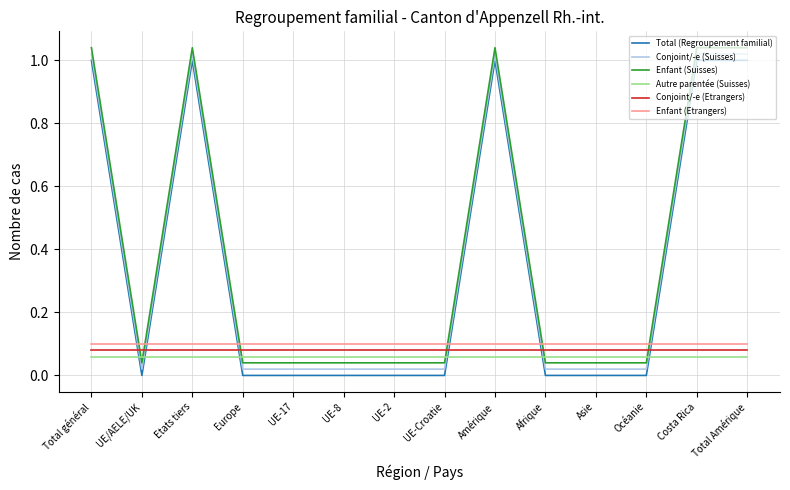

Reading right to left, extract all data points from this chart.

Total (Regroupement familial): Total Amérique=1.0	Costa Rica=1.0	Océanie=0.0	Asie=0.0	Afrique=0.0	Amérique=1.0	UE-Croatie=0.0	UE-2=0.0	UE-8=0.0	UE-17=0.0	Europe=0.0	Etats tiers=1.0	UE/AELE/UK=0.0	Total général=1.0
Conjoint/-e (Suisses): Total Amérique=1.0	Costa Rica=1.0	Océanie=0.0	Asie=0.0	Afrique=0.0	Amérique=1.0	UE-Croatie=0.0	UE-2=0.0	UE-8=0.0	UE-17=0.0	Europe=0.0	Etats tiers=1.0	UE/AELE/UK=0.0	Total général=1.0
Enfant (Suisses): Total Amérique=1.0	Costa Rica=1.0	Océanie=0.0	Asie=0.0	Afrique=0.0	Amérique=1.0	UE-Croatie=0.0	UE-2=0.0	UE-8=0.0	UE-17=0.0	Europe=0.0	Etats tiers=1.0	UE/AELE/UK=0.0	Total général=1.0
Autre parentée (Suisses): Total Amérique=0.1	Costa Rica=0.1	Océanie=0.1	Asie=0.1	Afrique=0.1	Amérique=0.1	UE-Croatie=0.1	UE-2=0.1	UE-8=0.1	UE-17=0.1	Europe=0.1	Etats tiers=0.1	UE/AELE/UK=0.1	Total général=0.1
Conjoint/-e (Etrangers): Total Amérique=0.1	Costa Rica=0.1	Océanie=0.1	Asie=0.1	Afrique=0.1	Amérique=0.1	UE-Croatie=0.1	UE-2=0.1	UE-8=0.1	UE-17=0.1	Europe=0.1	Etats tiers=0.1	UE/AELE/UK=0.1	Total général=0.1
Enfant (Etrangers): Total Amérique=0.1	Costa Rica=0.1	Océanie=0.1	Asie=0.1	Afrique=0.1	Amérique=0.1	UE-Croatie=0.1	UE-2=0.1	UE-8=0.1	UE-17=0.1	Europe=0.1	Etats tiers=0.1	UE/AELE/UK=0.1	Total général=0.1